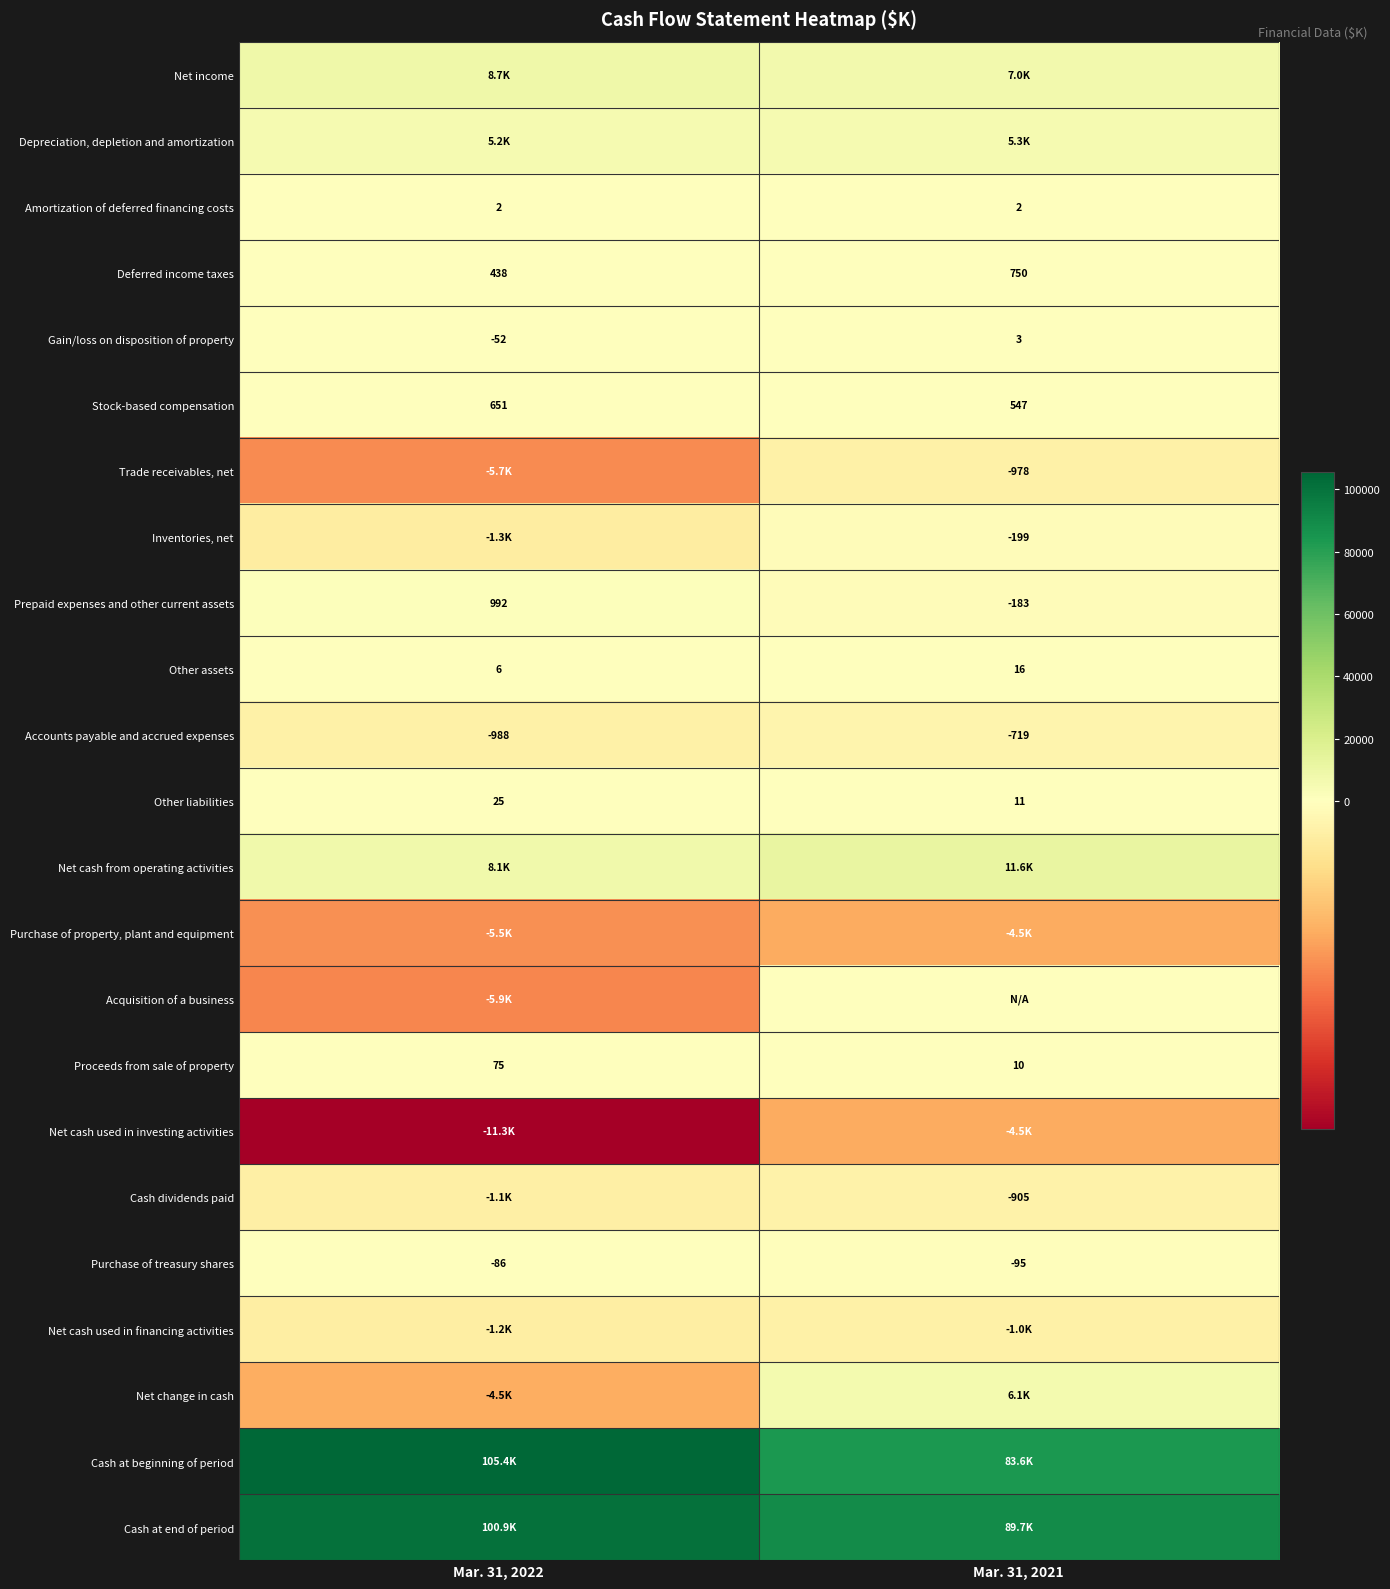

Which category has the highest value in the Stock-based compensation series?

Mar. 31, 2022